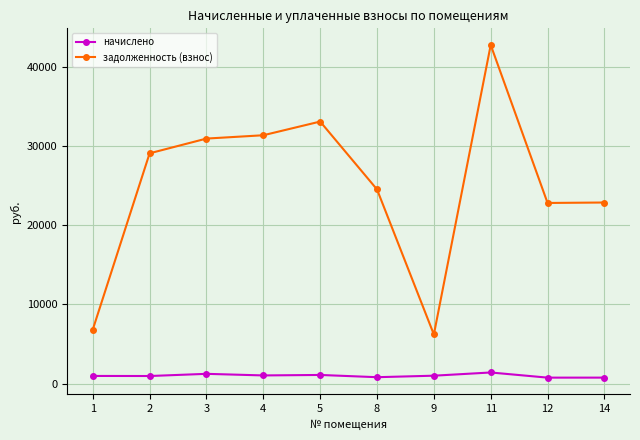

Which series has the widest spread of values?

задолженность (взнос)